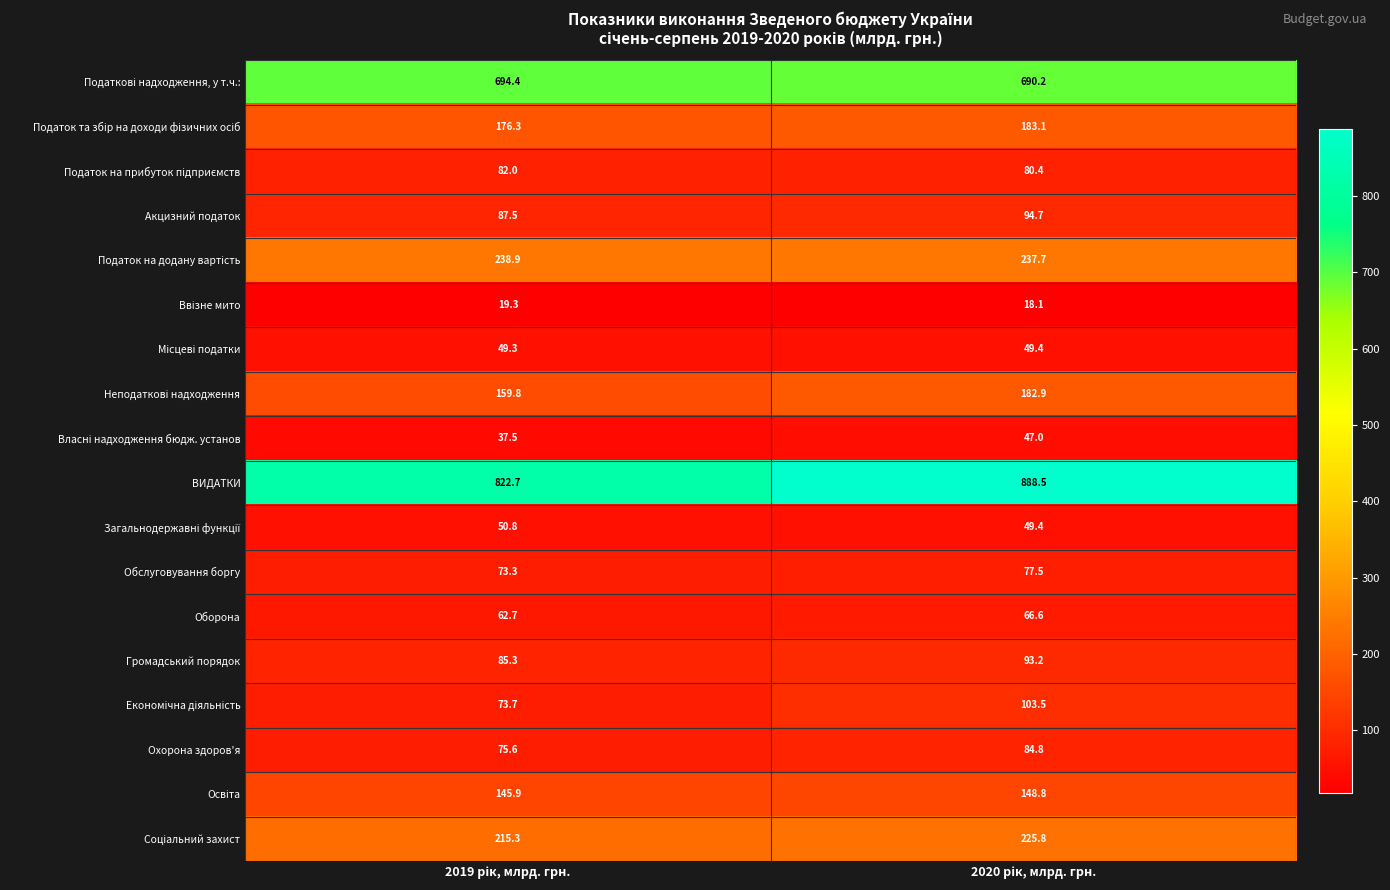

Which series has the largest range (max minus min)?

ВИДАТКИ